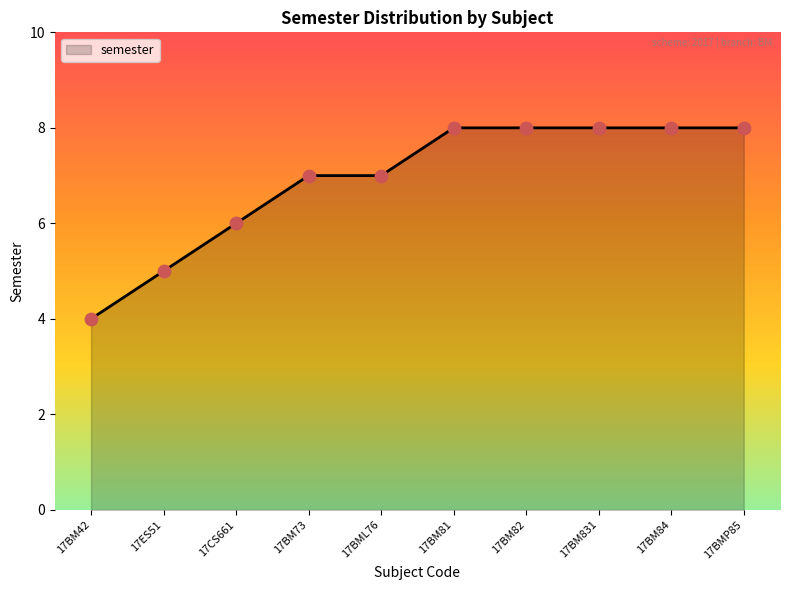

Which has a higher value, 17BM82 or 17BM42?

17BM82